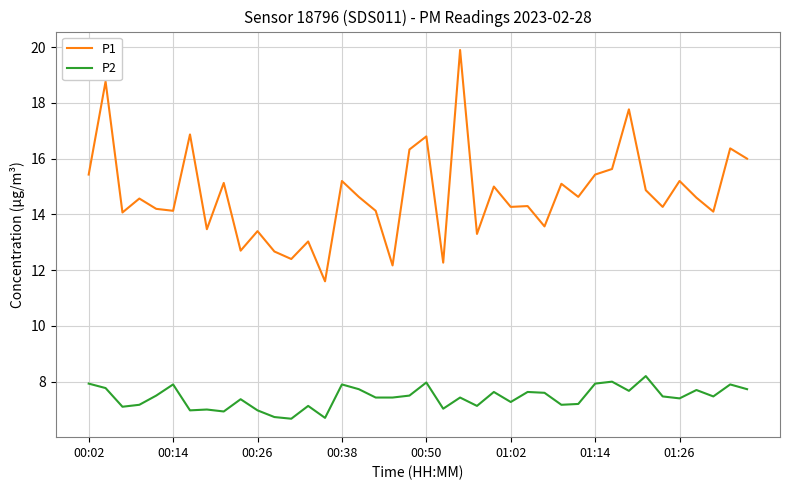

Which series has the largest total across all categories?

P1